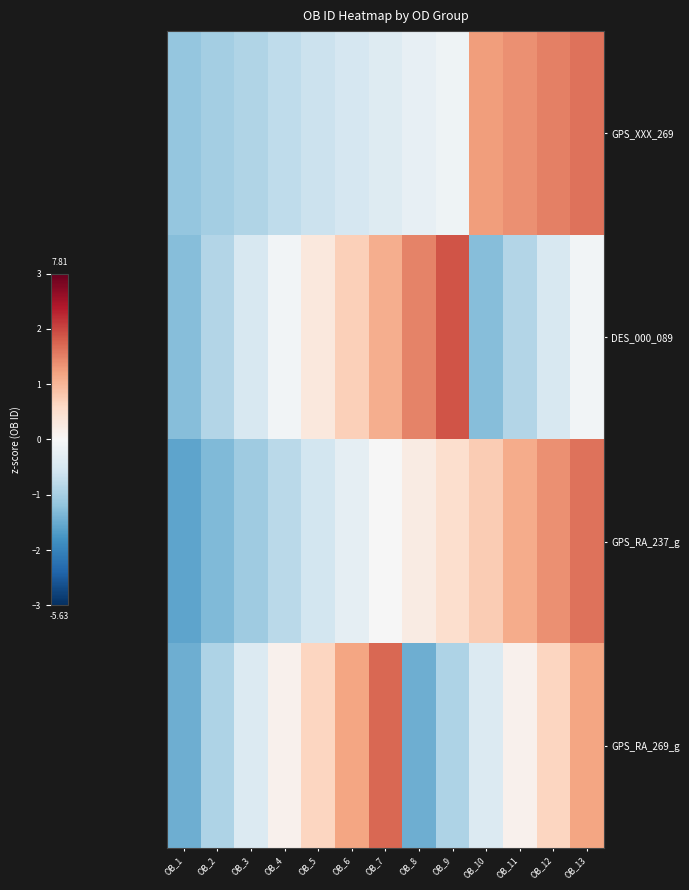

How many categories are shown in the chart?

13